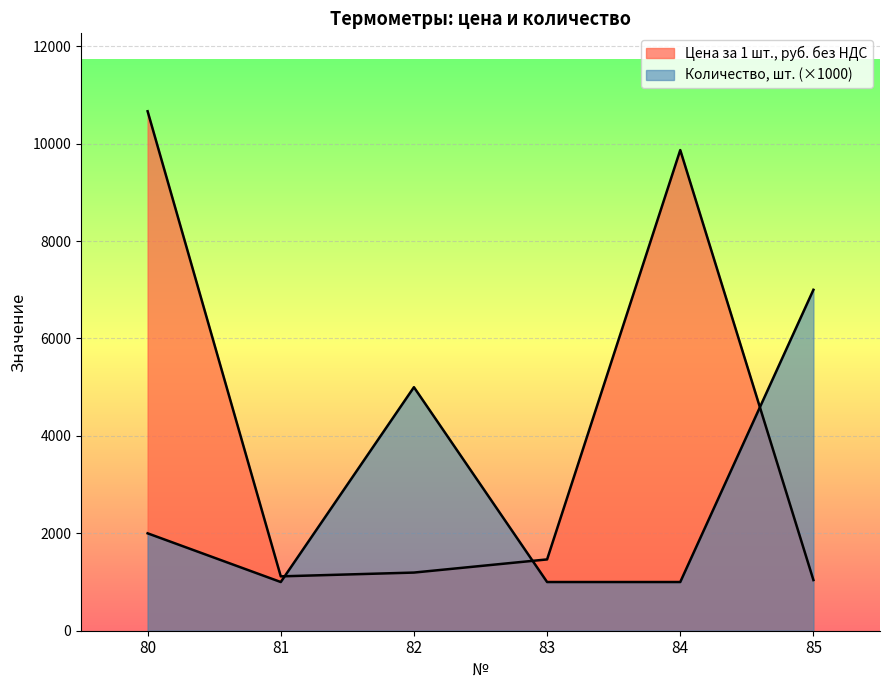

How many times do Количество, шт. and Цена за 1 шт., руб. без НДС cross each other?

3